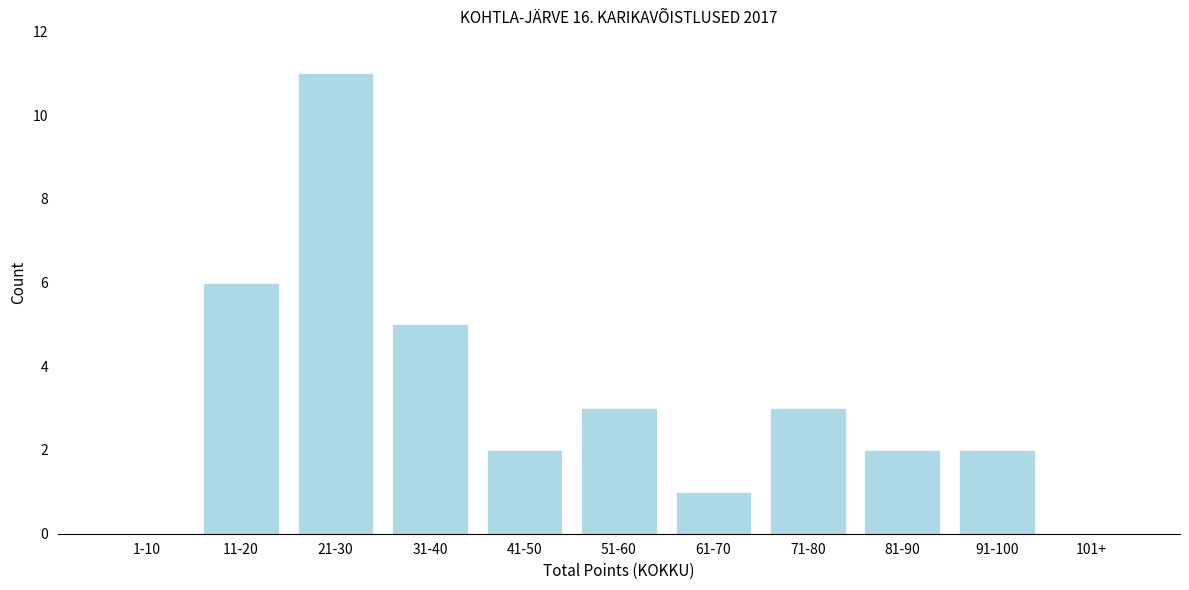

Reading left to right, transcribe all the data shown in this chart.

1-10=0	11-20=6	21-30=11	31-40=5	41-50=2	51-60=3	61-70=1	71-80=3	81-90=2	91-100=2	101+=0